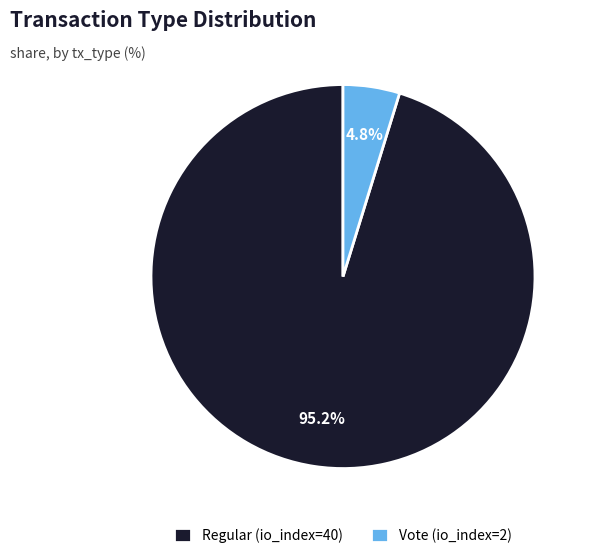

Between Vote (io_index=2) and Regular (io_index=40), which is larger?

Regular (io_index=40)